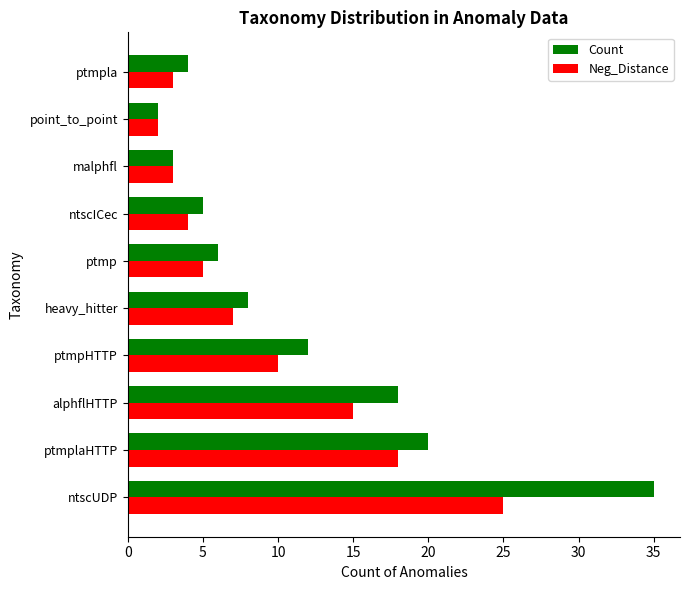

Which series has the largest total across all categories?

Count